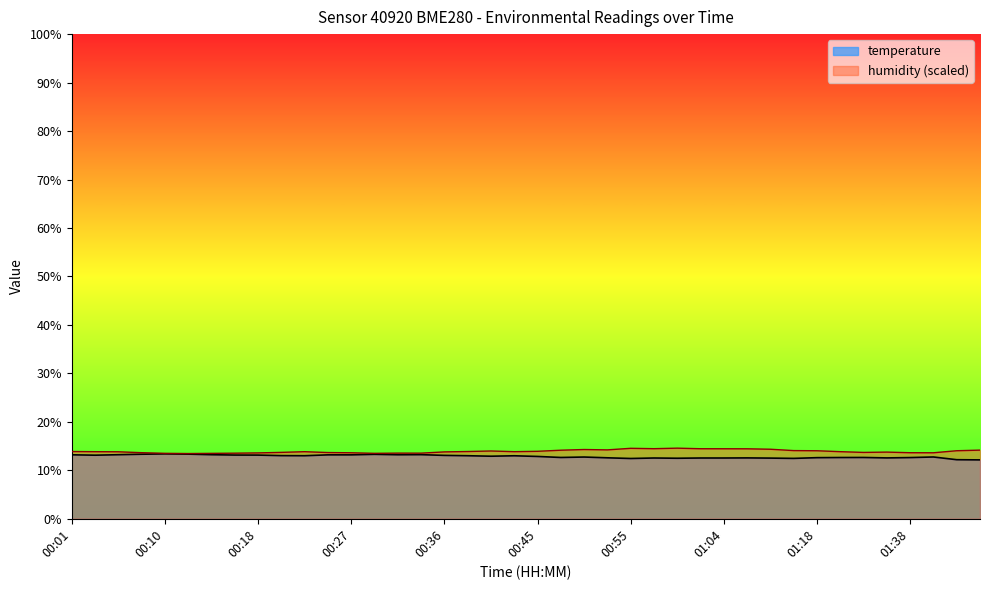

What is the label of the 24th point from the right?

00:36